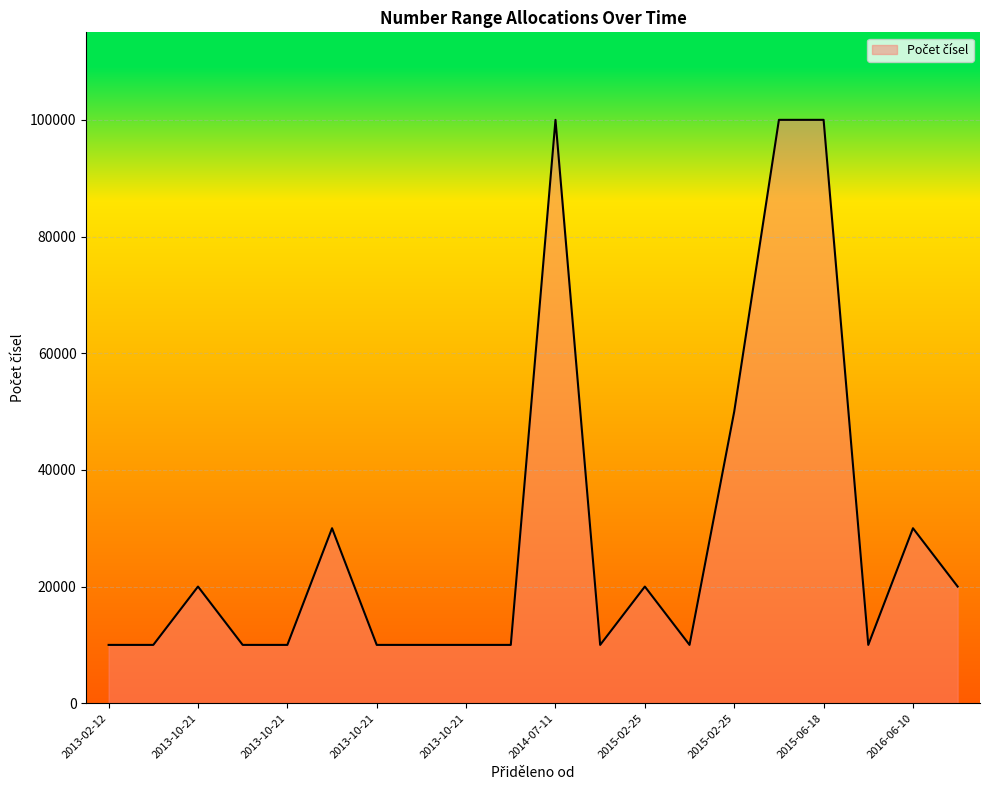

What is the maximum value shown in the chart?

100000